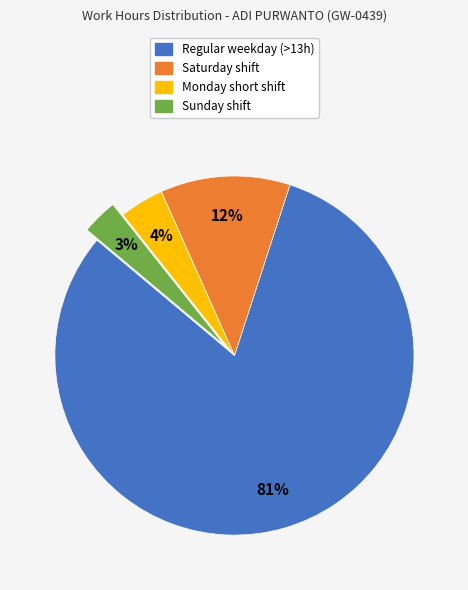

Is there a majority slice in this chart?

Yes